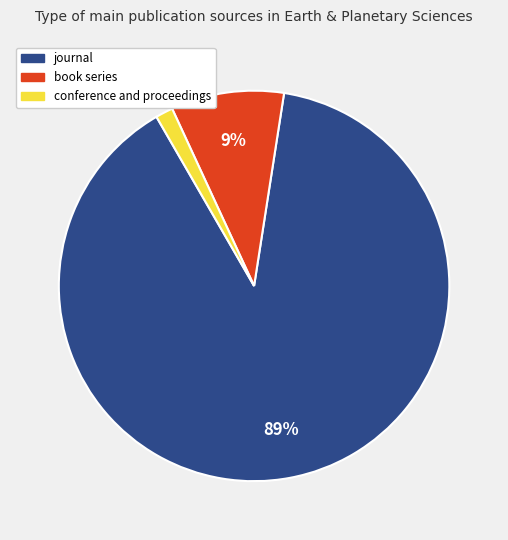

Is there a majority slice in this chart?

Yes